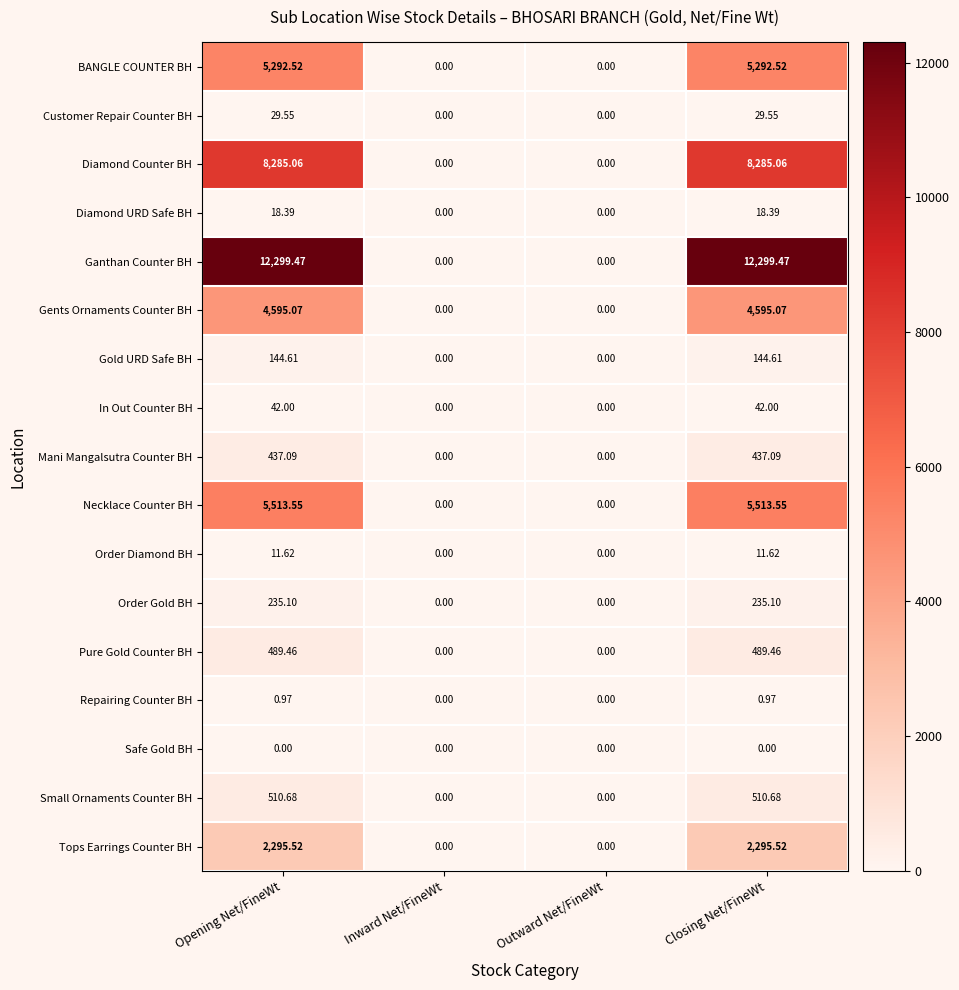

List the series in order of their peak value, lowest first.

Safe Gold BH, Repairing Counter BH, Order Diamond BH, Diamond URD Safe BH, Customer Repair Counter BH, In Out Counter BH, Gold URD Safe BH, Order Gold BH, Mani Mangalsutra Counter BH, Pure Gold Counter BH, Small Ornaments Counter BH, Tops Earrings Counter BH, Gents Ornaments Counter BH, BANGLE COUNTER BH, Necklace Counter BH, Diamond Counter BH, Ganthan Counter BH